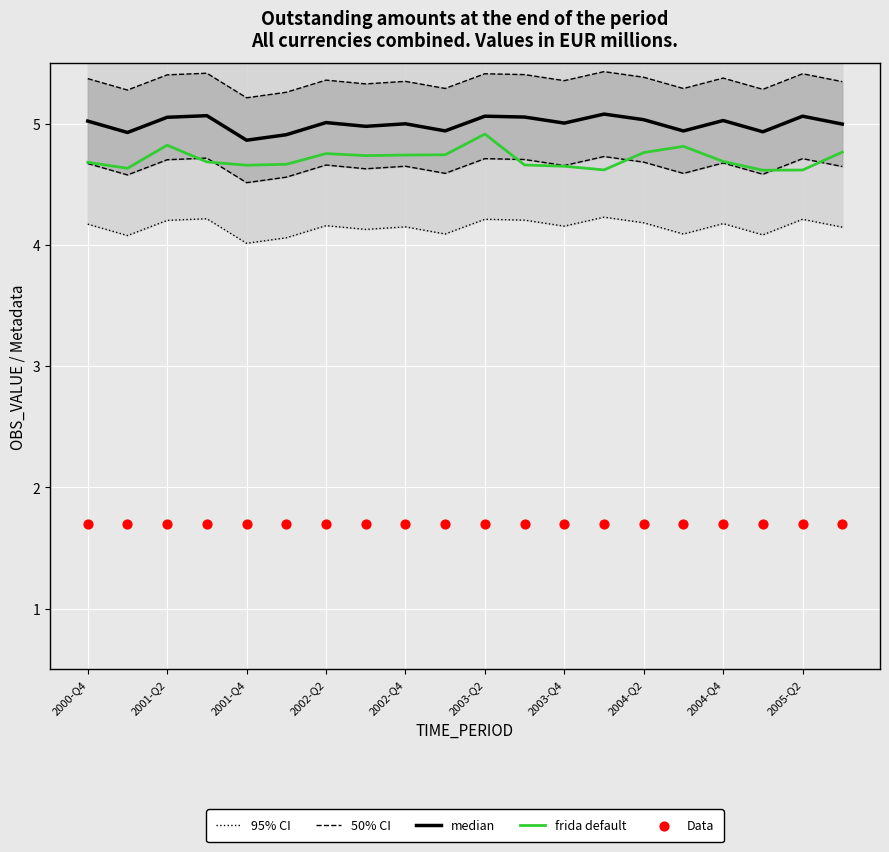

Which series reaches the minimum Y coordinate?

Data